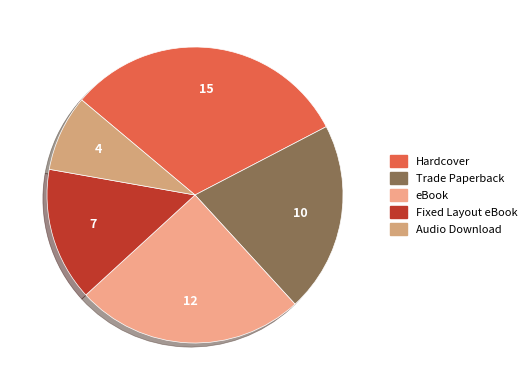

Approximately how many times larger is the value at eBook compared to Hardcover?

0.8